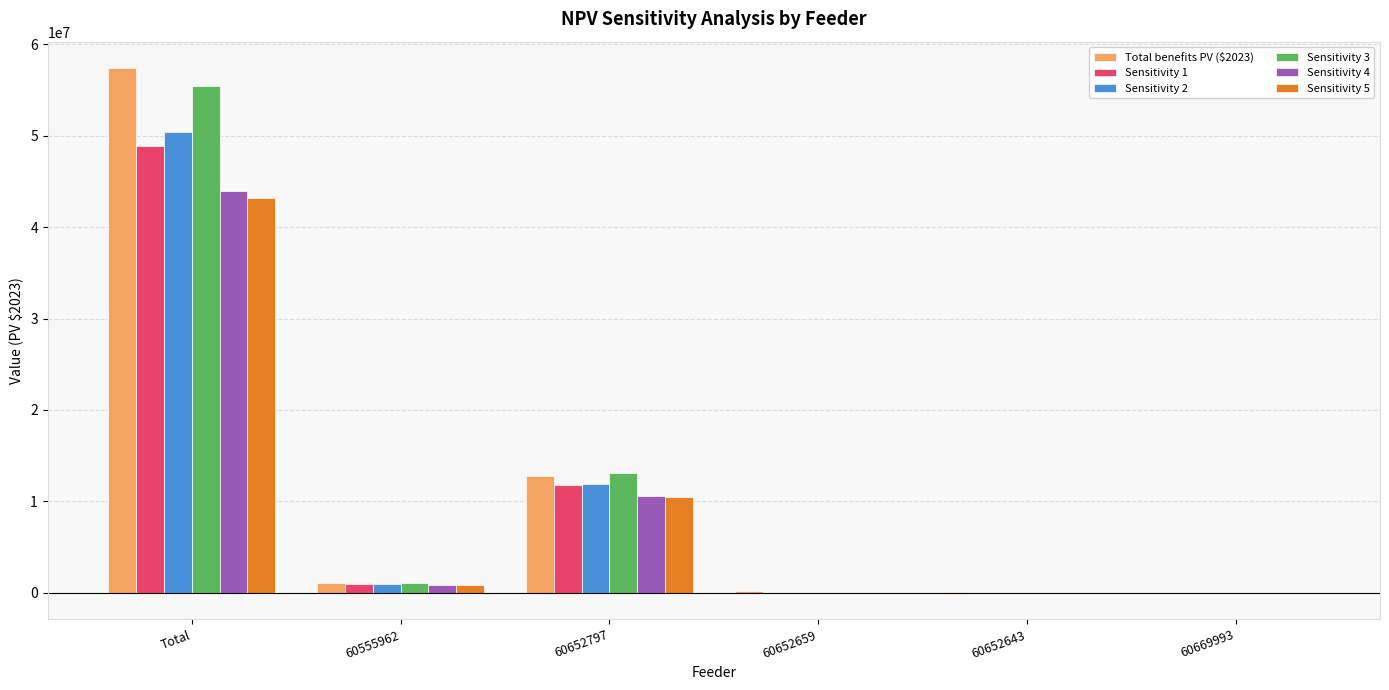

What is the highest value of the Sensitivity 1 series?

48910006.2